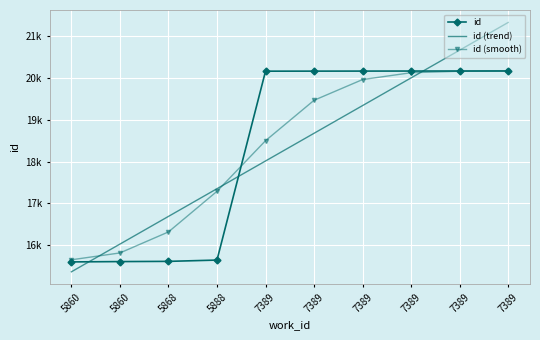

True or false: id and id (smooth) cross at least once.

True